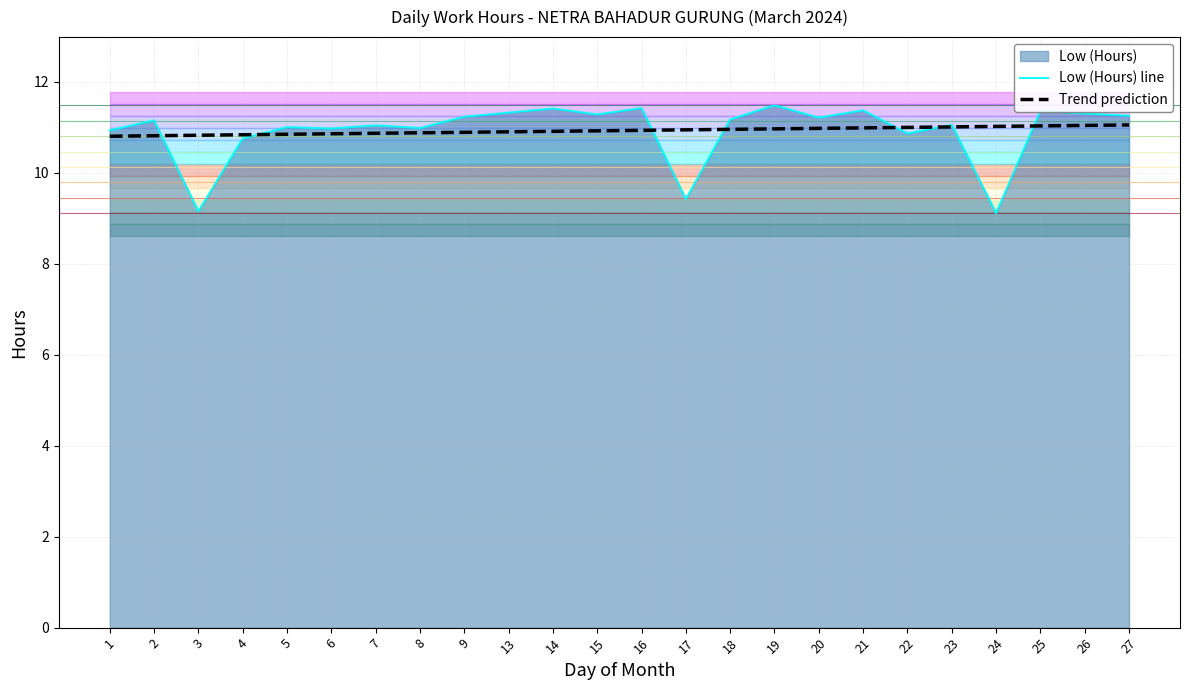

Reading left to right, list all the values displayed in this chart.

Low (Hours) line: 10.9	11.2	9.2	10.8	11.0	11.0	11.0	11.0	11.2	11.3	11.4	11.3	11.4	9.4	11.2	11.5	11.2	11.4	10.9	11.1	9.1	11.4	11.3	11.2
Trend prediction: 10.8	10.8	10.8	10.8	10.8	10.9	10.9	10.9	10.9	10.9	10.9	10.9	10.9	10.9	11.0	11.0	11.0	11.0	11.0	11.0	11.0	11.0	11.0	11.0